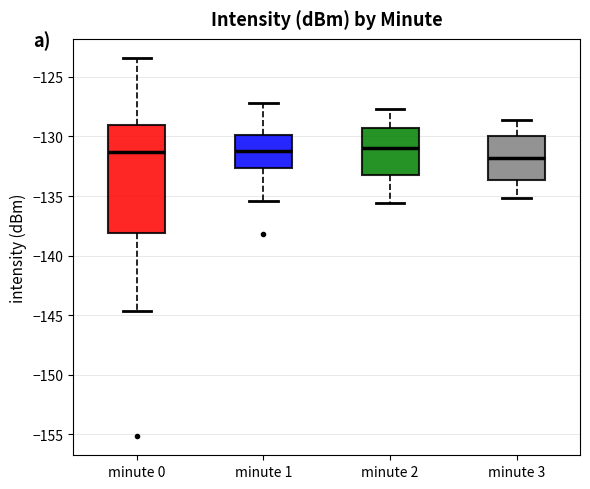

Reading left to right, transcribe this box plot: for each box, give where its median line is, the range the box spans, and where its two whiskers end, as read against the y-axis. The values are not printed on the chart, so give them approximately, as read against the axis.

minute 0: median -131.5, box -138.0 to -129.0, whiskers -144.5 to -123.5
minute 1: median -131.0, box -132.5 to -130.0, whiskers -135.5 to -127.0
minute 2: median -131.0, box -133.0 to -129.5, whiskers -135.5 to -127.5
minute 3: median -132.0, box -133.5 to -130.0, whiskers -135.0 to -128.5